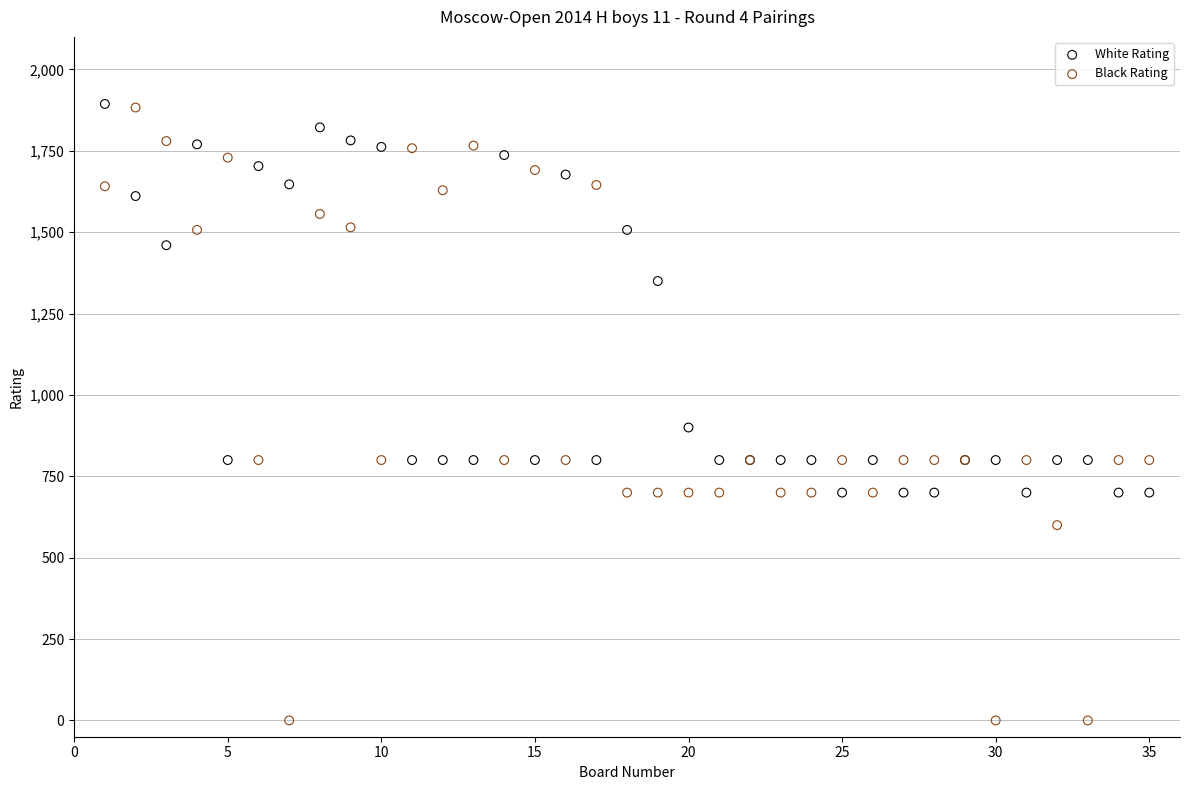

Which series reaches the minimum Y coordinate?

Black Rating